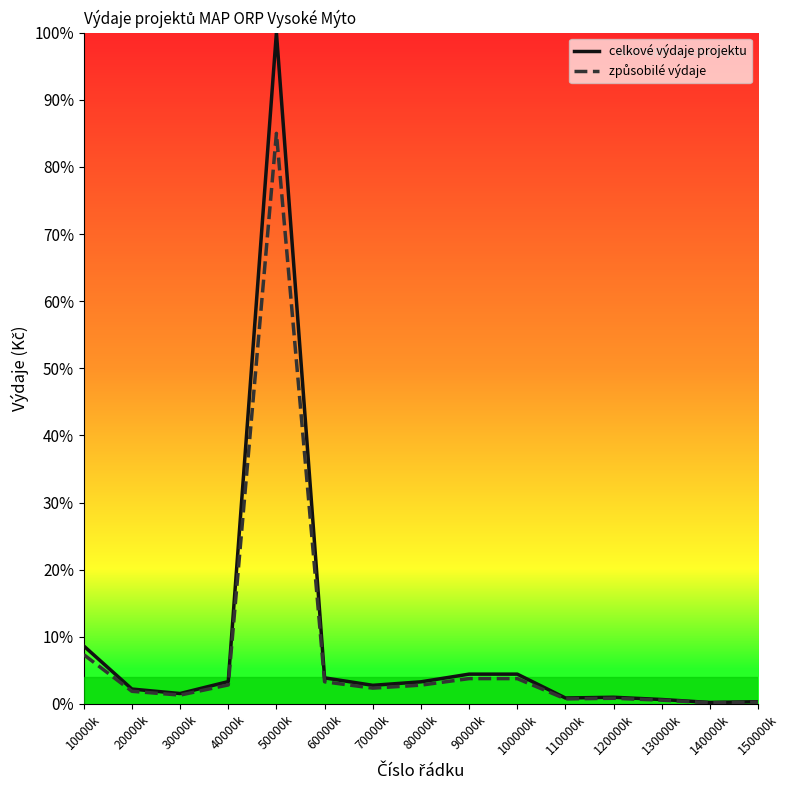

Count the number of categories in the chart.

15